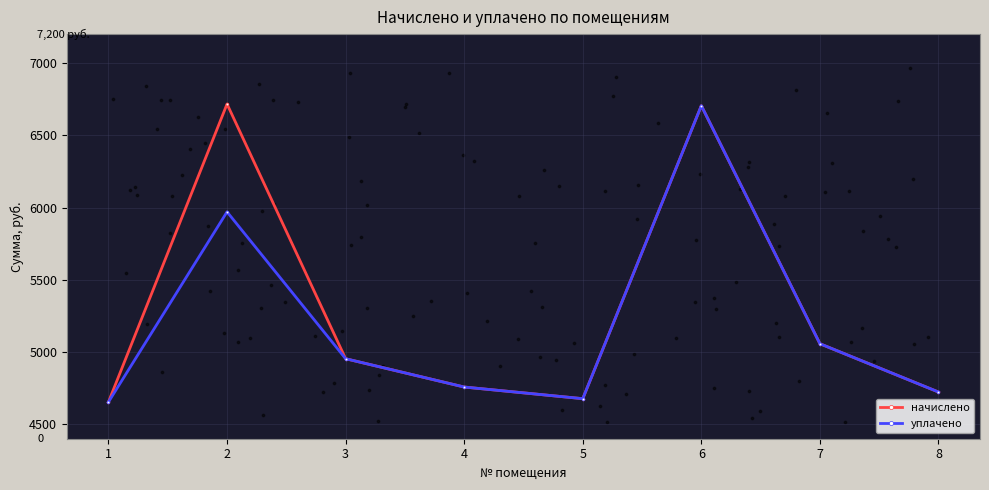

Which series has the widest spread of Y values?

начислено